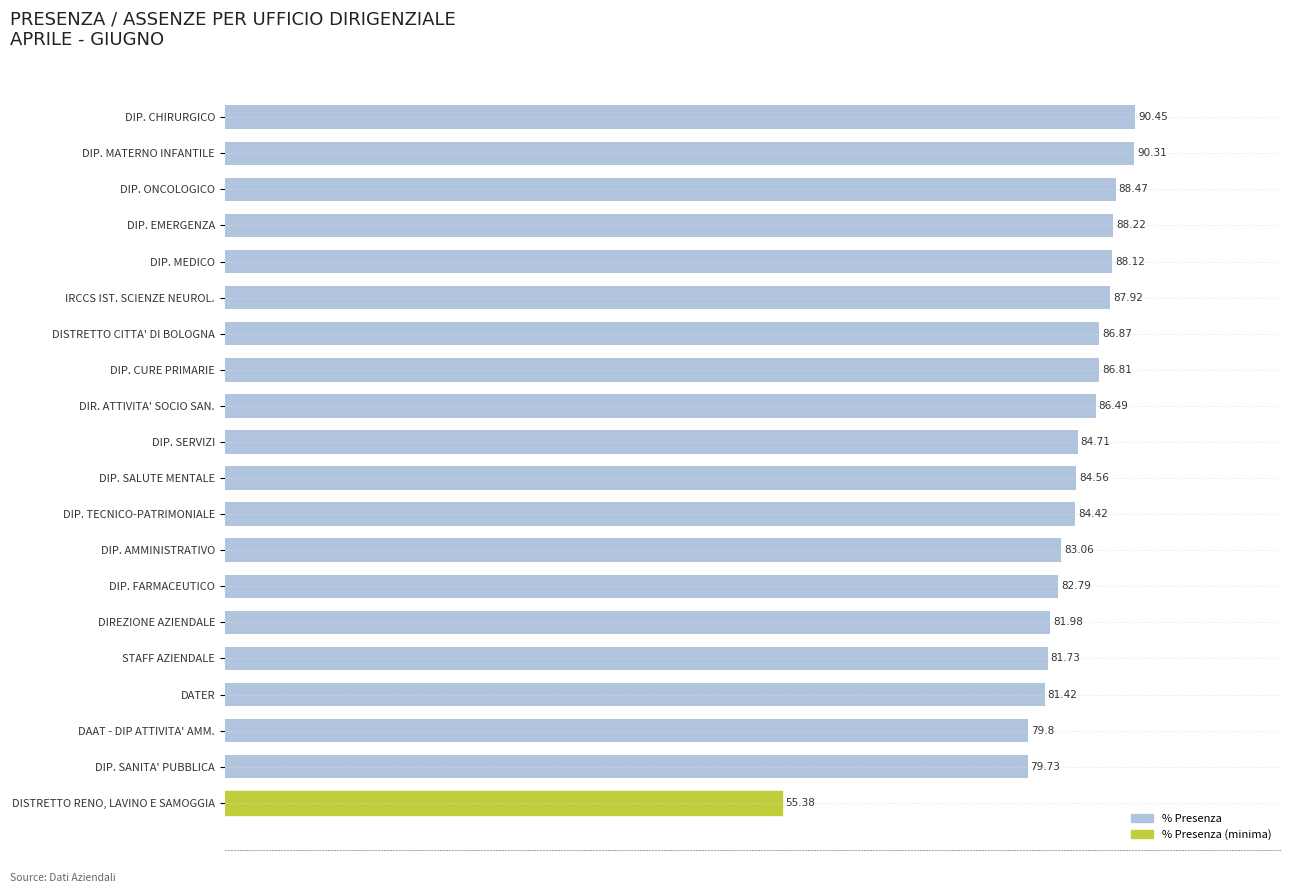

What is the maximum value shown in the chart?

90.5